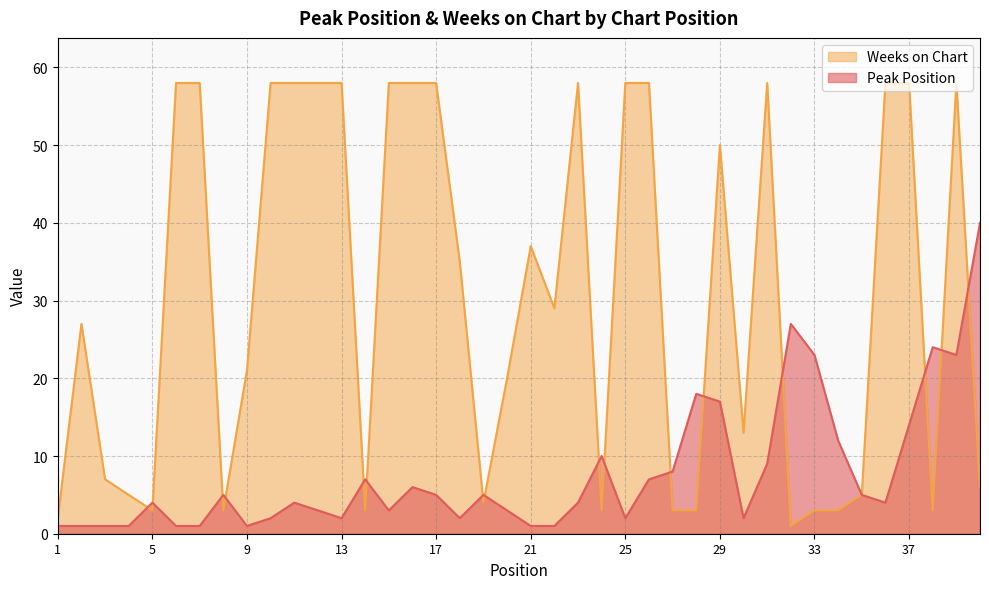

Where is the first local minimum for Weeks on Chart?

5